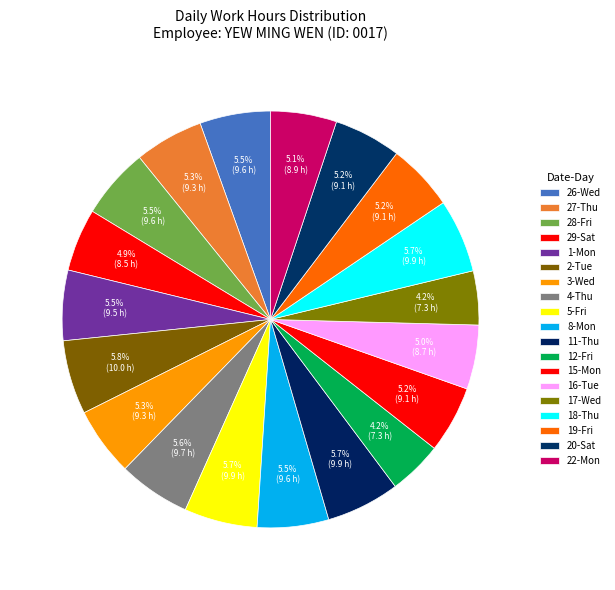

Between 28-Fri and 3-Wed, which is larger?

28-Fri